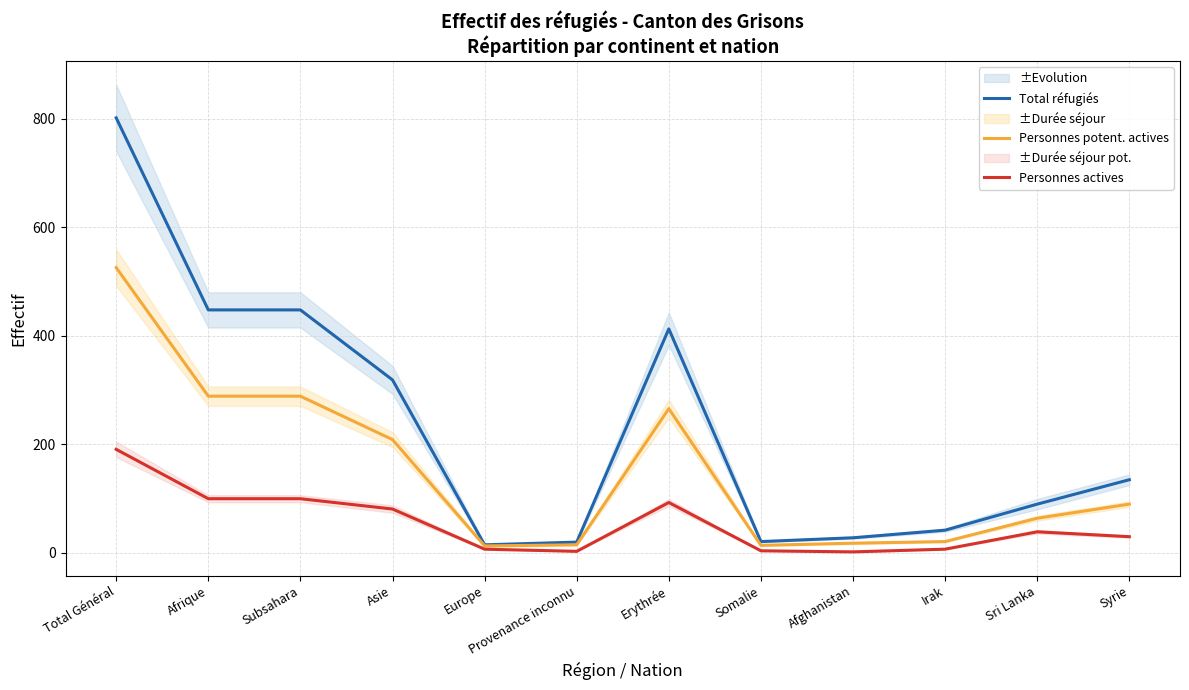

Reading left to right, extract all data points from this chart.

Total réfugiés: 802	448	448	319	15	20	413	21	28	42	90	135
Personnes potent. actives: 526	289	289	209	13	15	266	14	18	21	64	90
Personnes actives: 191	100	100	81	7	3	93	4	2	7	39	30